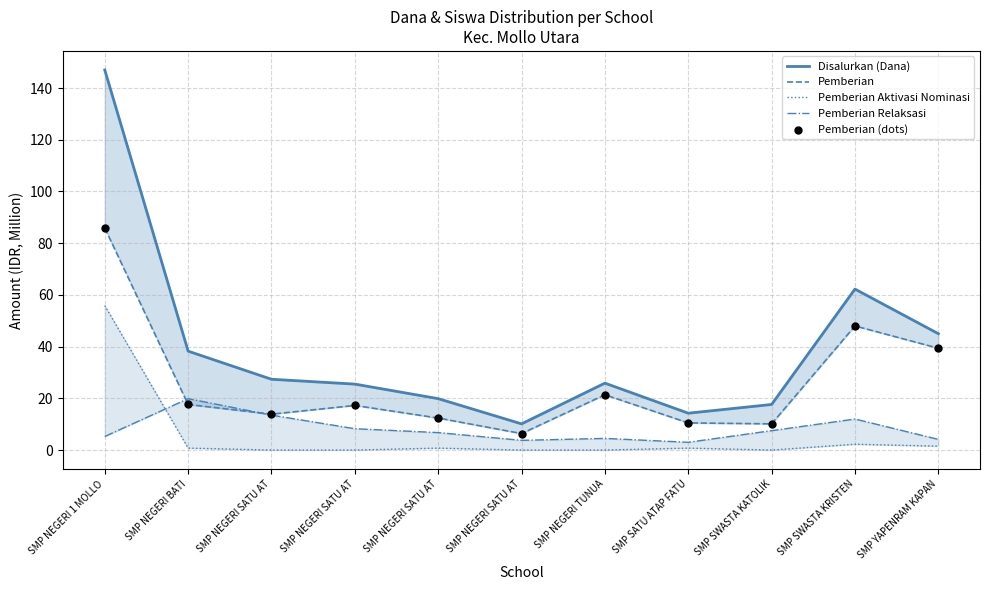

What is the total value across all series at SMP NEGERI SATU AT?

68.6